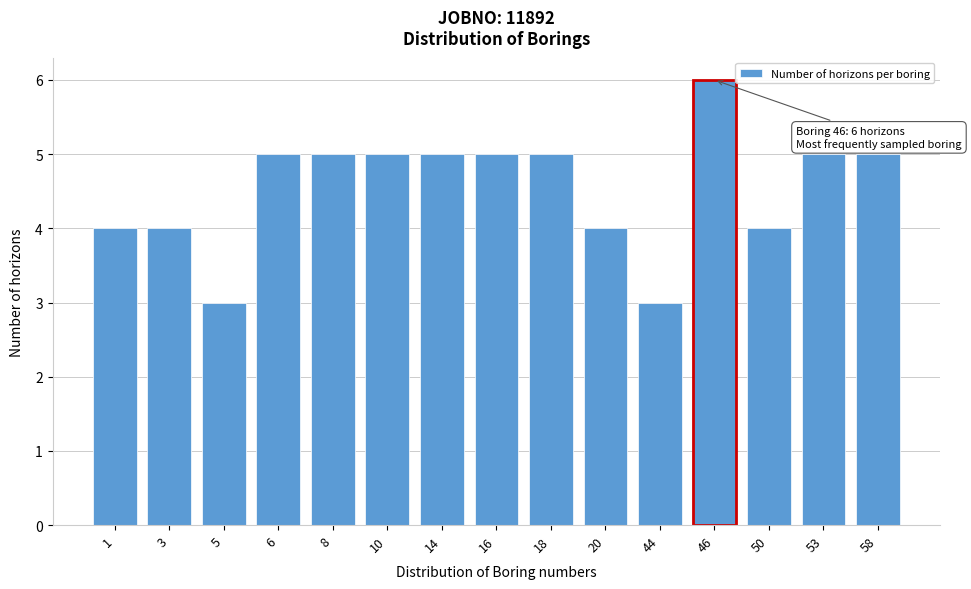

Reading right to left, transcribe all the data shown in this chart.

58=5	53=5	50=4	46=6	44=3	20=4	18=5	16=5	14=5	10=5	8=5	6=5	5=3	3=4	1=4